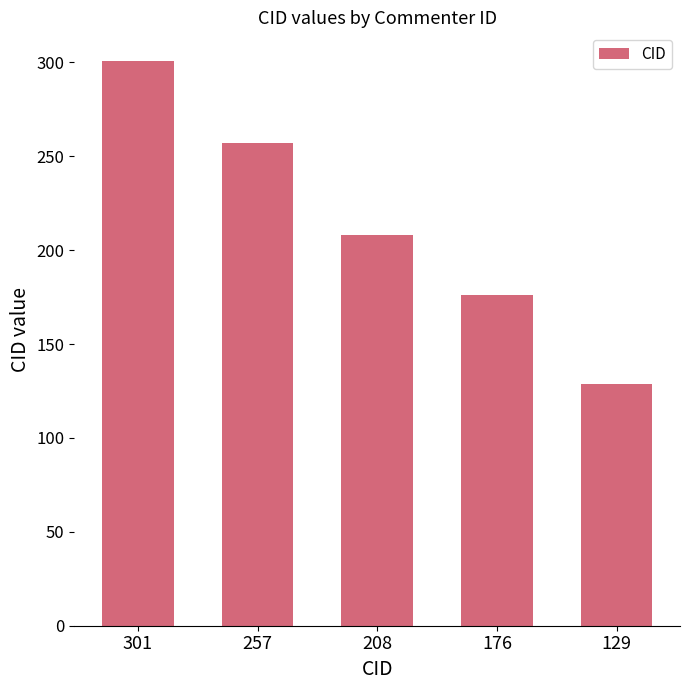

Which category has the lowest value across all series?

129